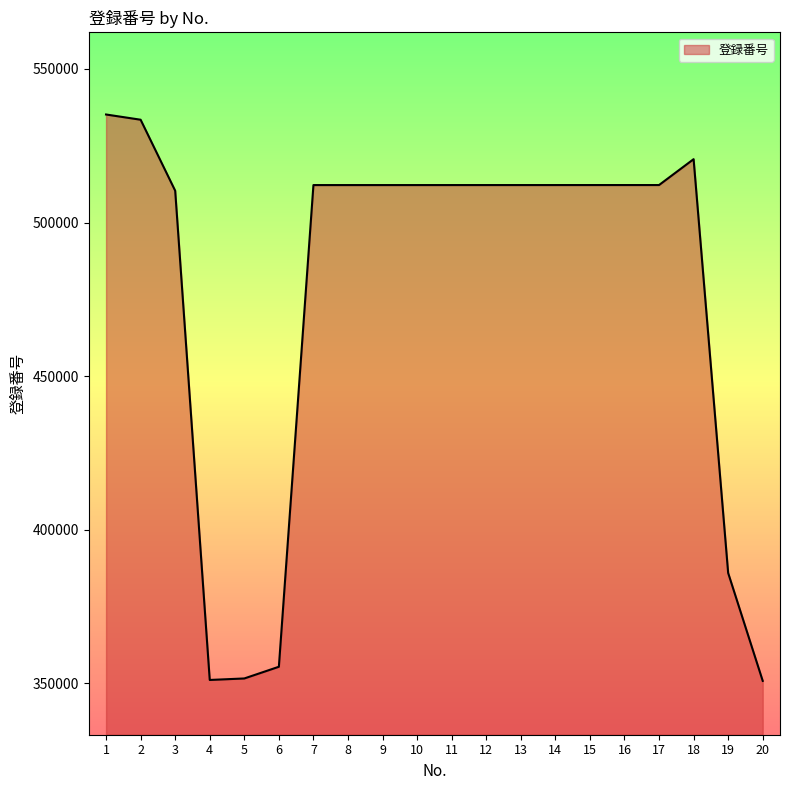

What is the minimum value shown in the chart?

350710